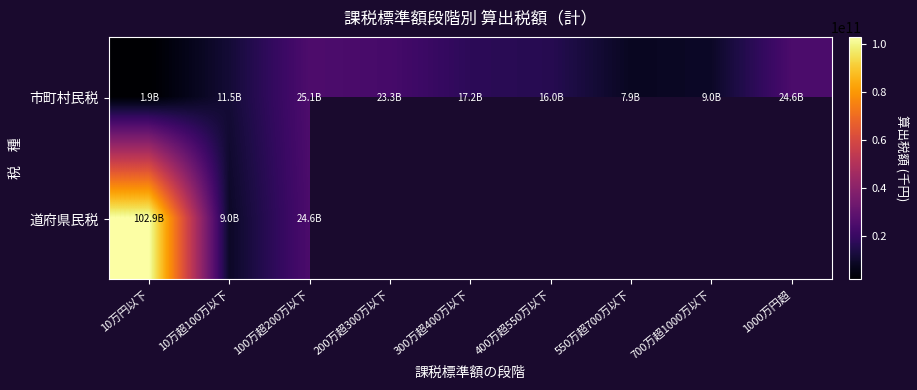

Rank the categories by 市町村民税 value from lowest to highest.

10万円以下, 550万超700万以下, 700万超1000万以下, 10万超100万以下, 400万超550万以下, 300万超400万以下, 200万超300万以下, 1000万円超, 100万超200万以下